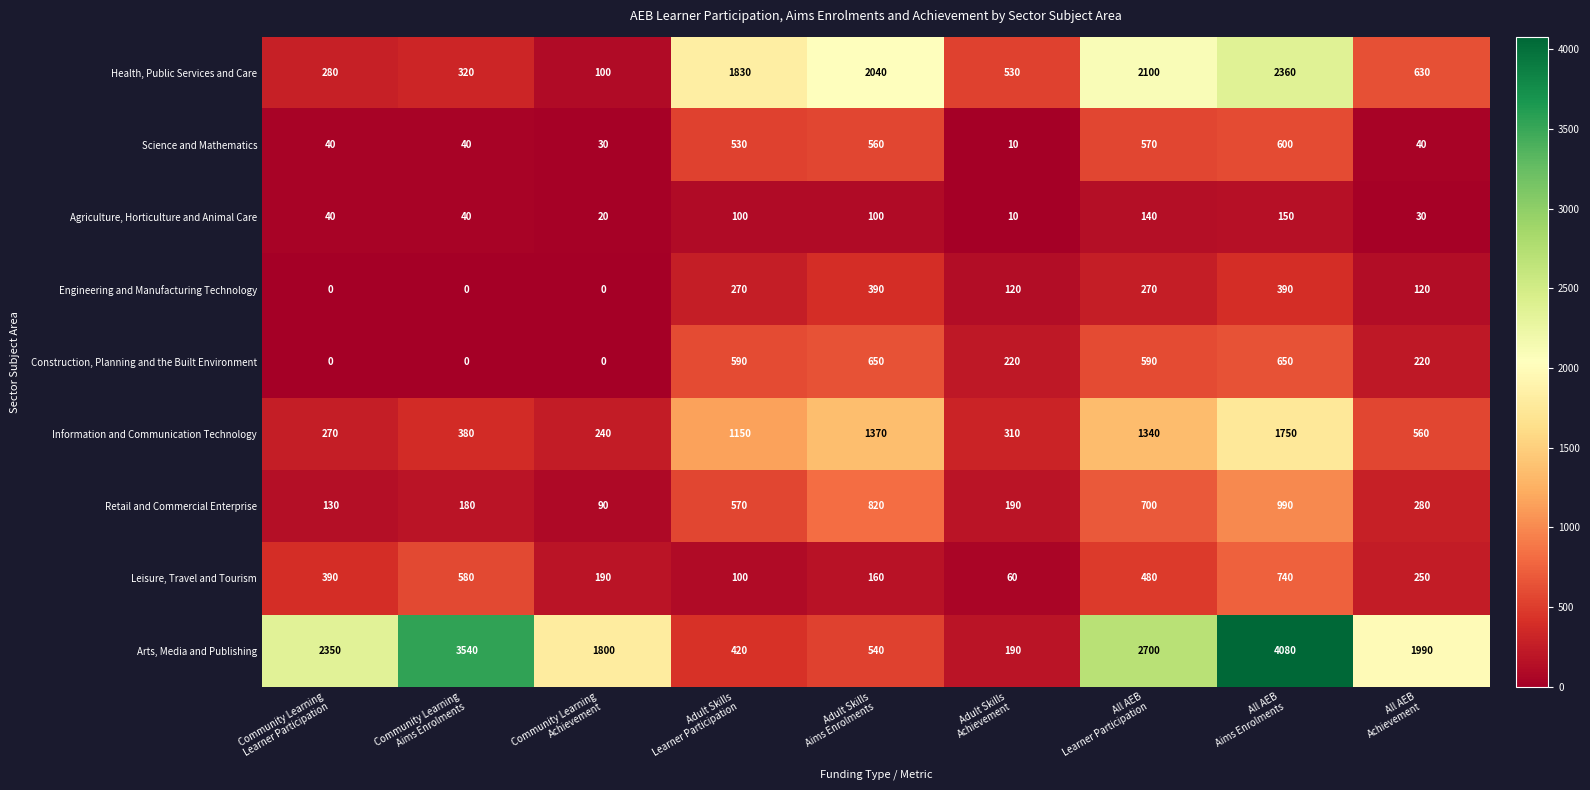

Rank the series by their maximum value, from highest to lowest.

Arts, Media and Publishing, Health, Public Services and Care, Information and Communication Technology, Retail and Commercial Enterprise, Leisure, Travel and Tourism, Construction, Planning and the Built Environment, Science and Mathematics, Engineering and Manufacturing Technology, Agriculture, Horticulture and Animal Care